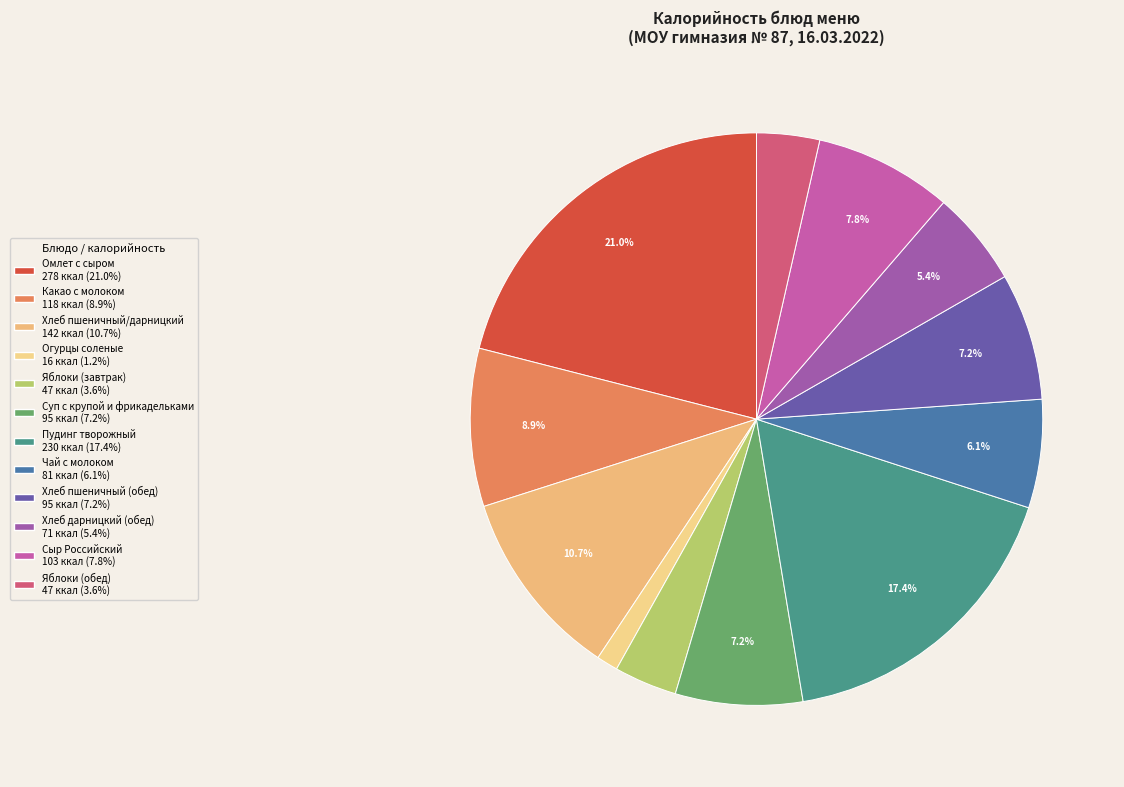

True or false: Хлеб пшеничный (обед) accounts for 1% of the total.

False